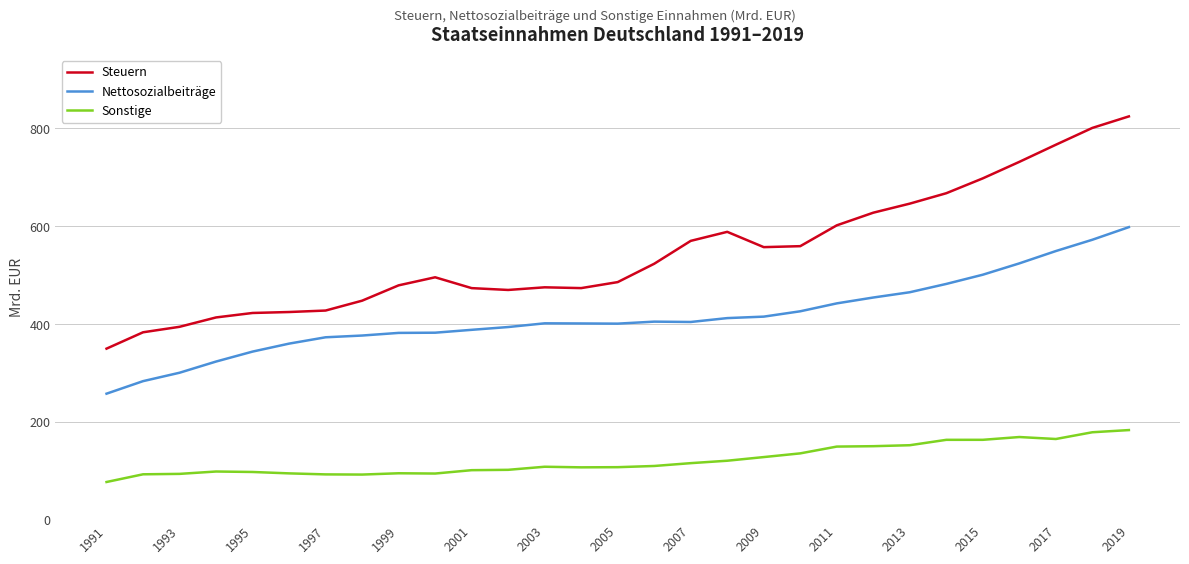

How many lines are shown in the chart?

3